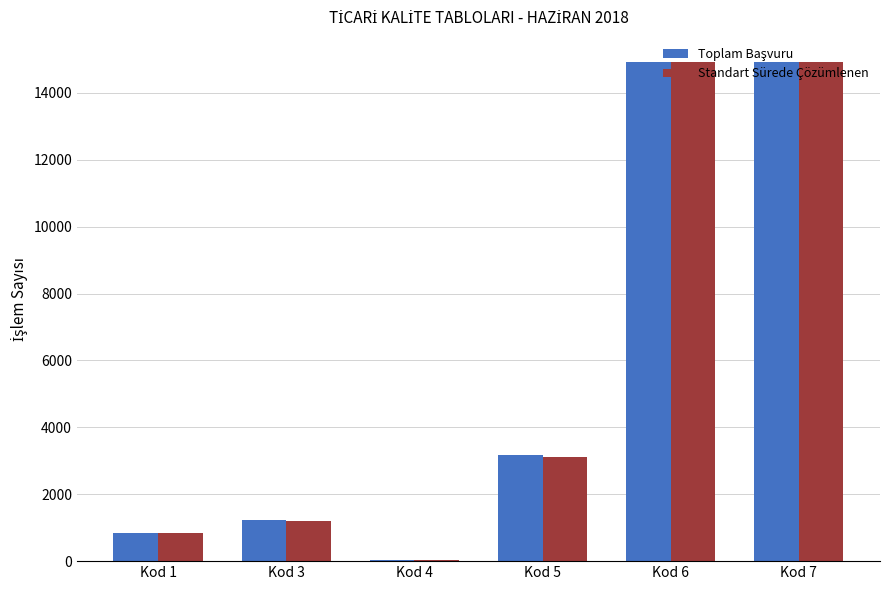

What is the average value of the Standart Sürede Çözümlenen series?

5843